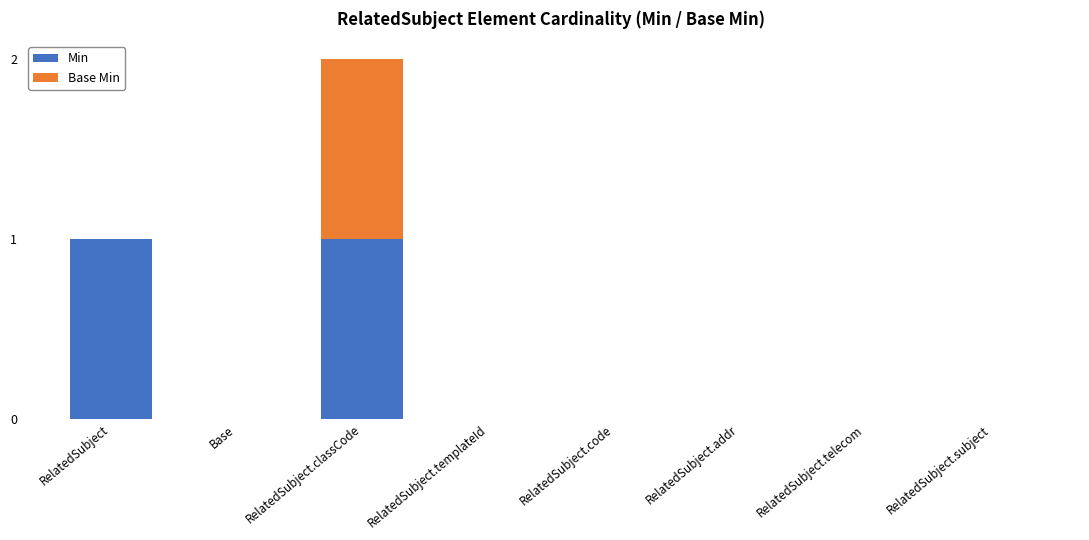

What are all the series names shown in the legend?

Min, Base Min